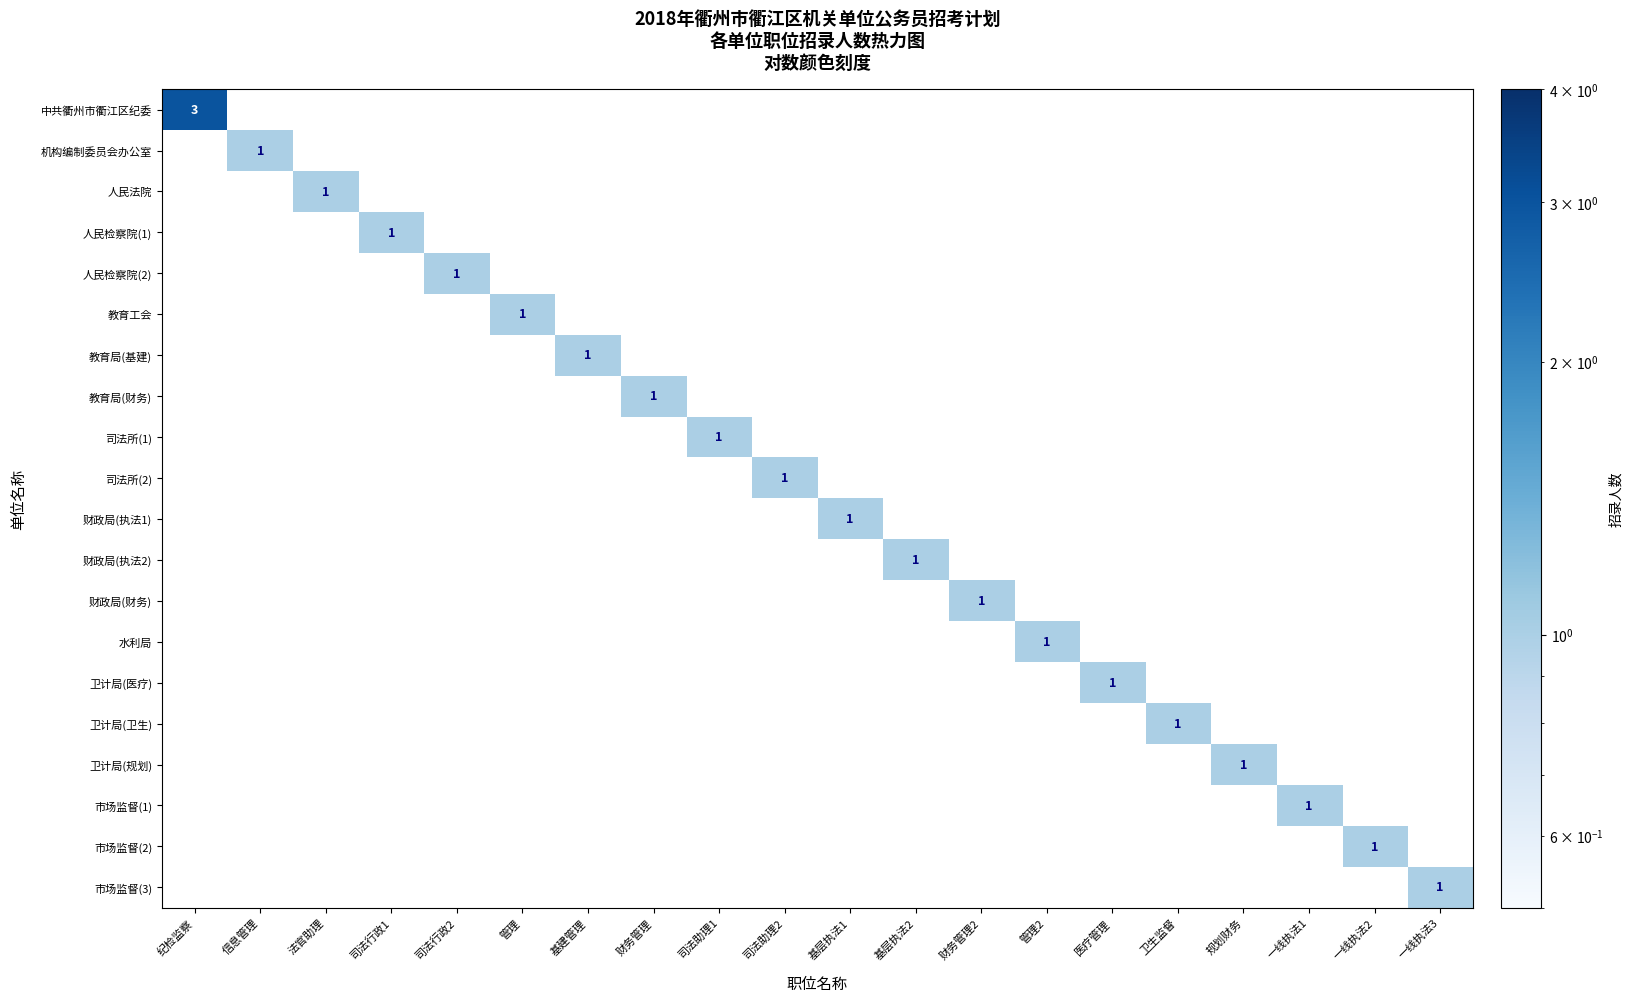

Which category has the highest value in the 市场监督(3) series?

一线执法3